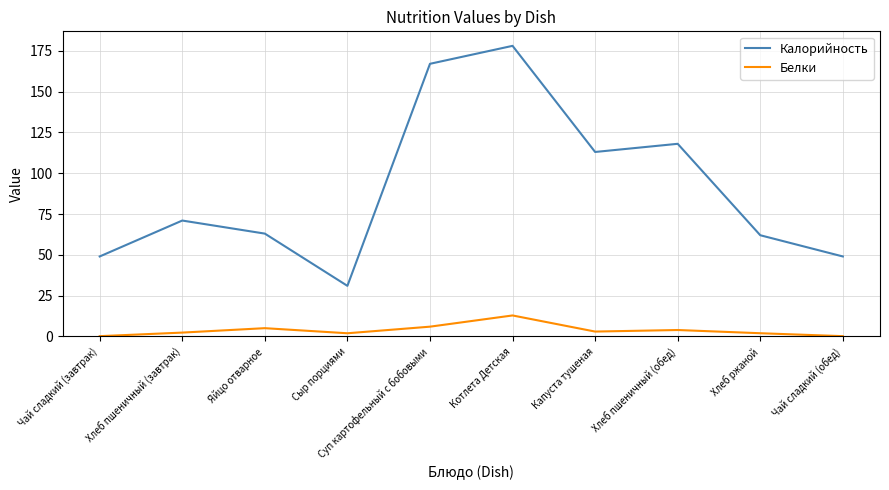

Which label corresponds to the largest value in the chart?

Котлета Детская